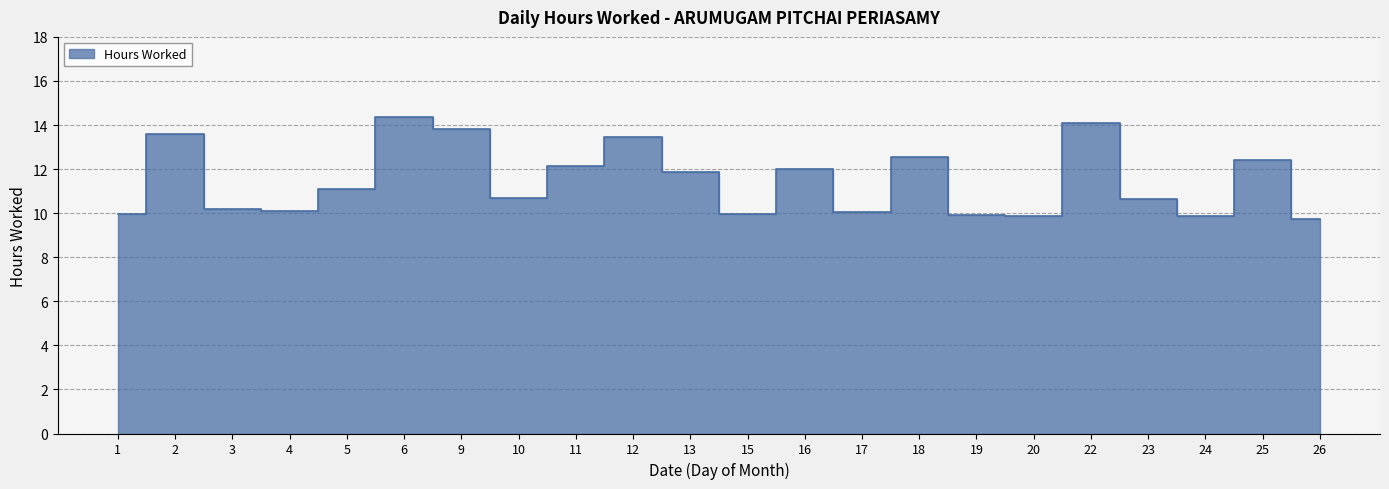

Between 25 and 12, which is larger?

12